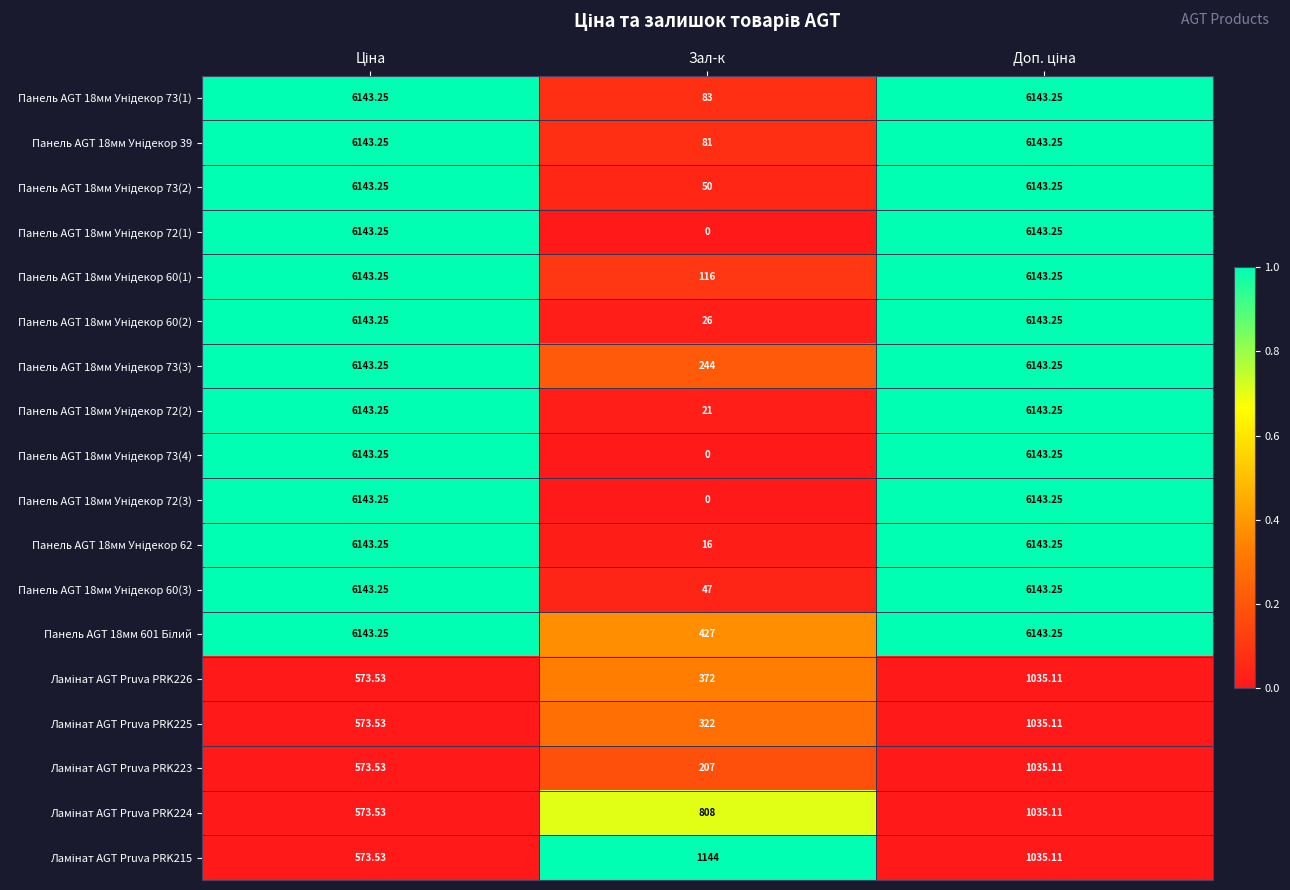

Which category has the lowest value across all series?

Зал-к